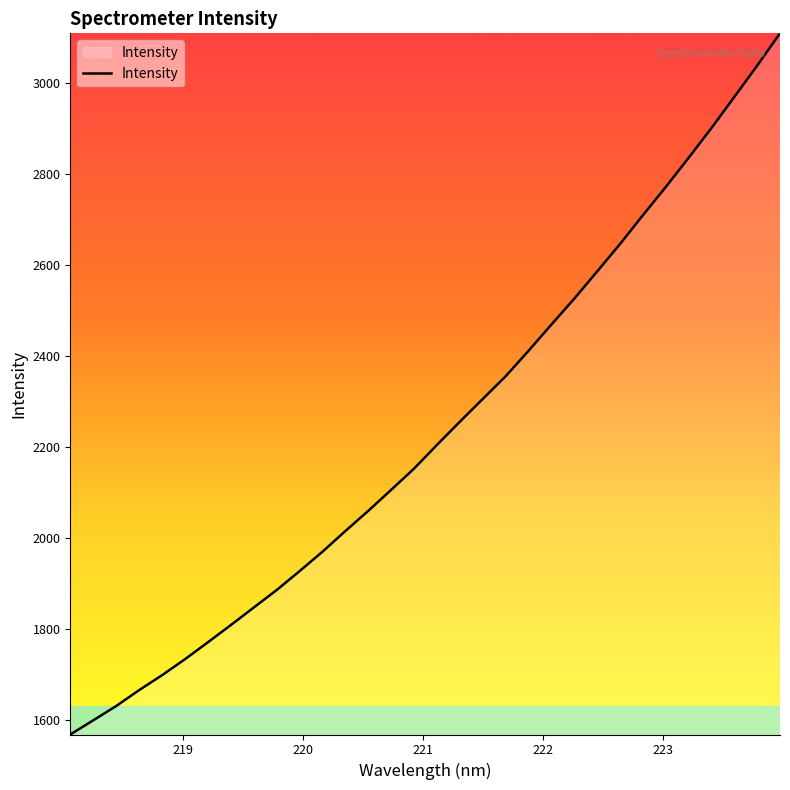

What is the minimum value shown in the chart?

1568.3